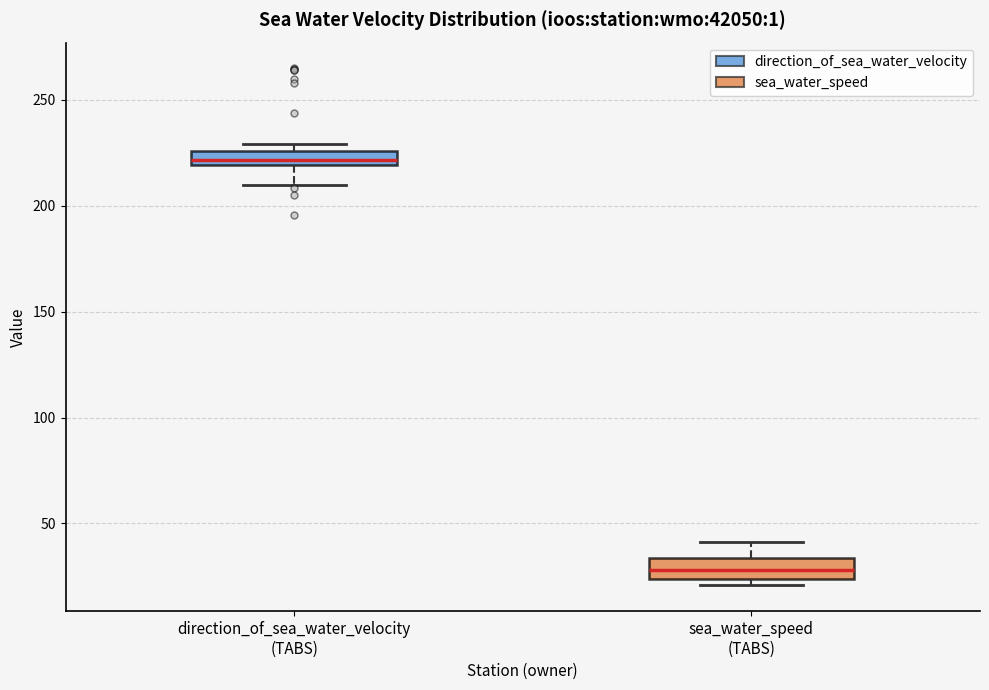

Which box's median line is the highest?

direction_of_sea_water_velocity (TABS)